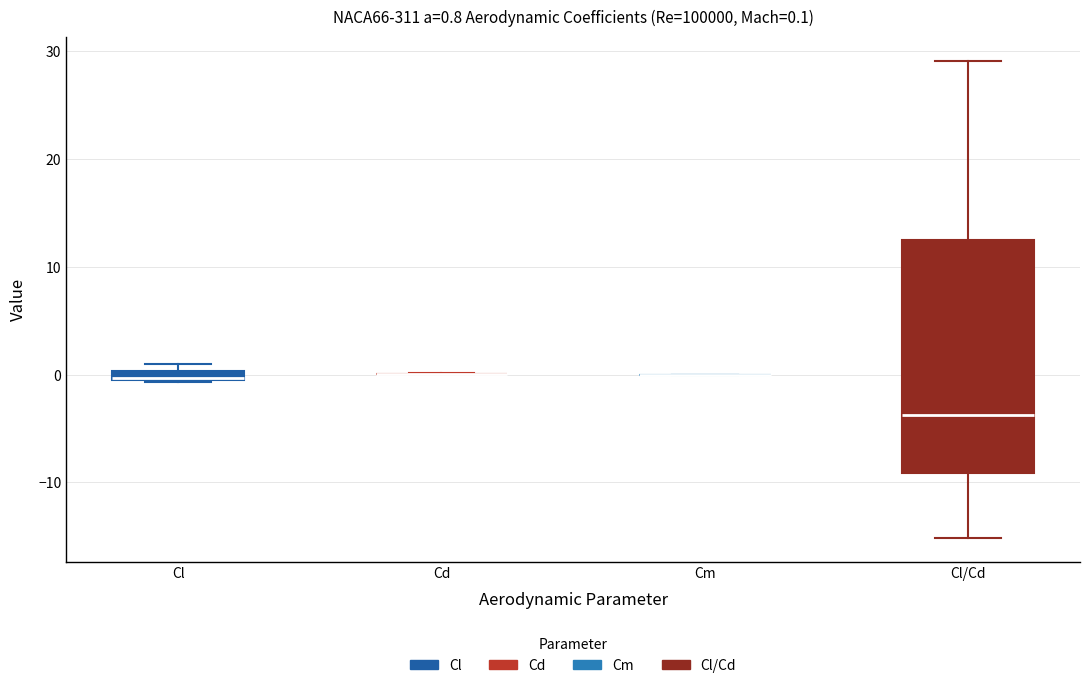

Comparing the boxes themselves (not the whiskers), which one is the tallest?

Cl/Cd